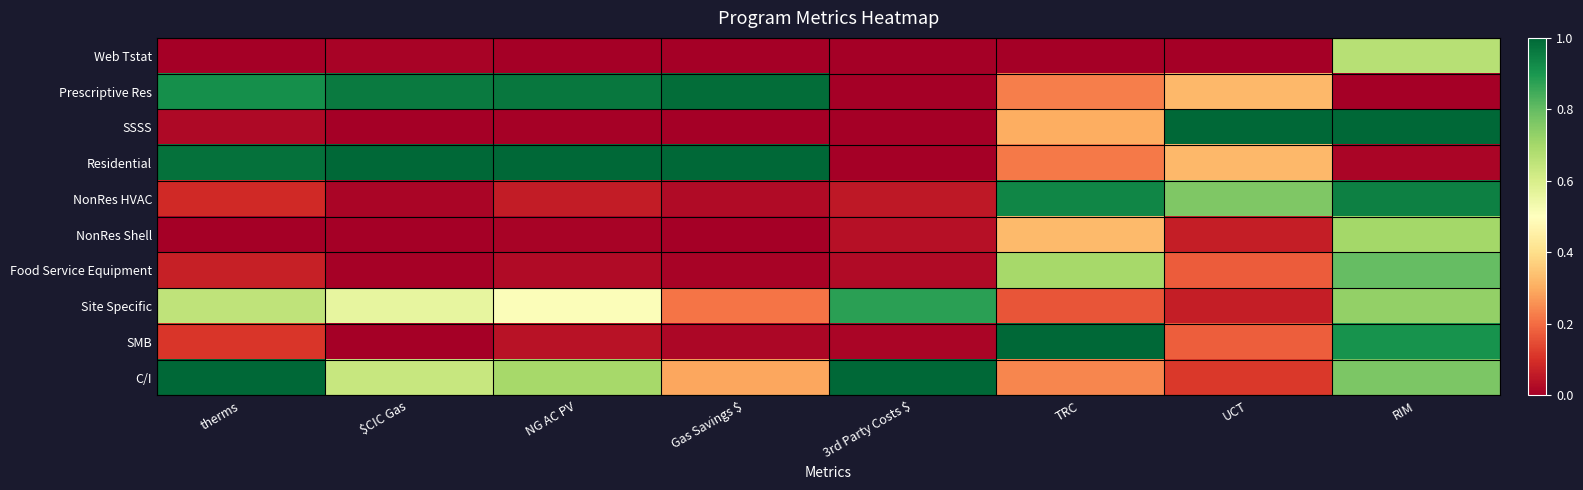

What is the difference between the highest and lowest values at $CIC Gas?

1.0